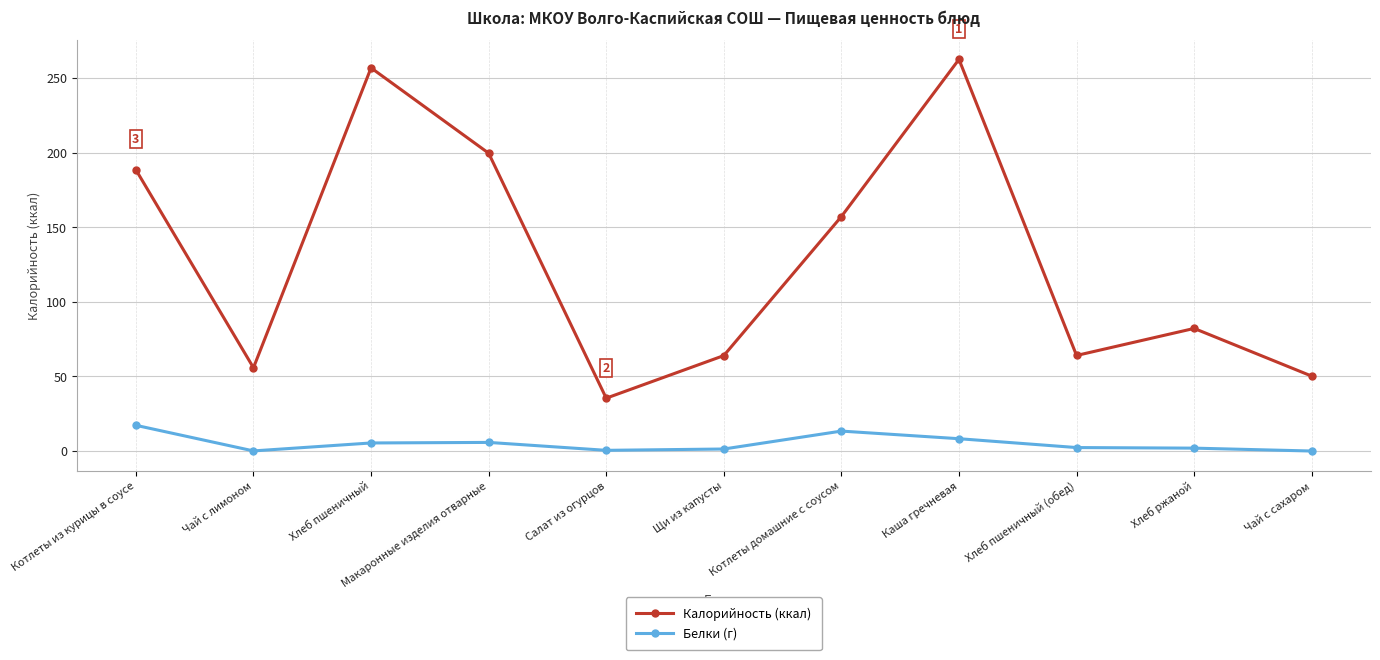

True or false: Калорийность (ккал) has a value of 88.2 at Чай с лимоном.

False